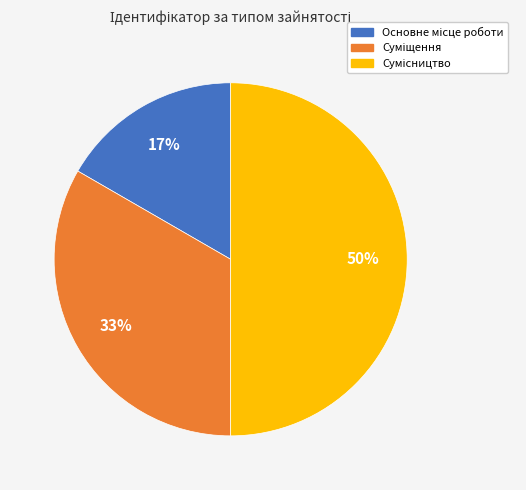

To the nearest percent, what is the difference between the largest and smallest slice percentages?

33%